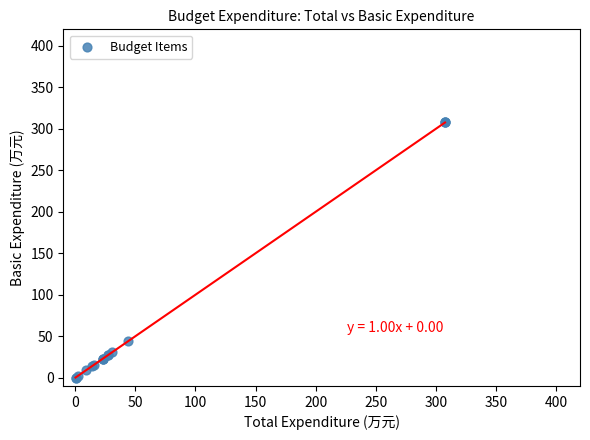

What Y value in the scatter plot is closest to 153?

44.2